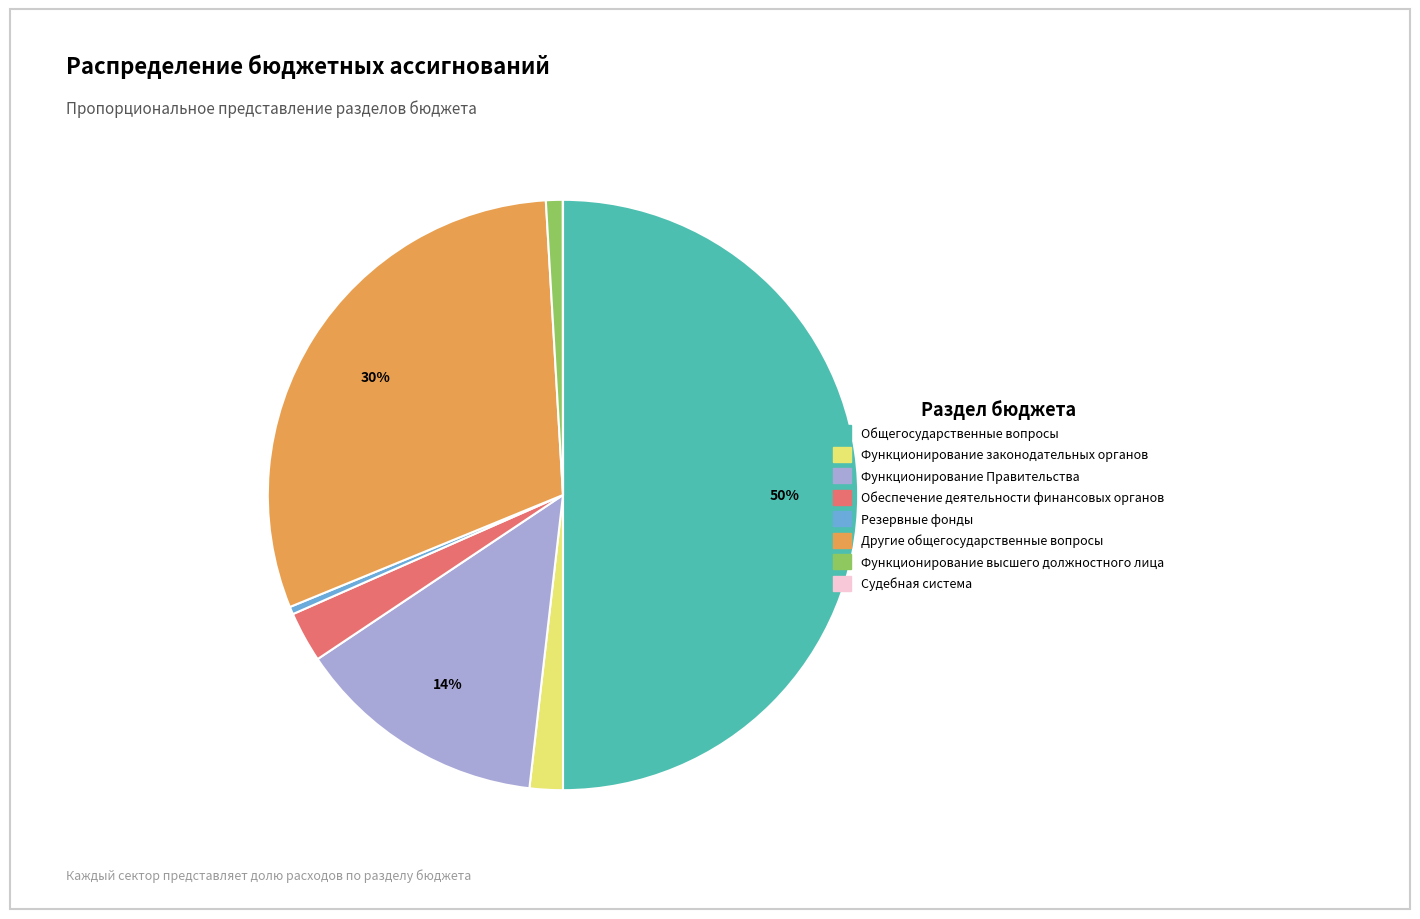

To the nearest percent, what portion does Общегосударственные вопросы represent?

50%